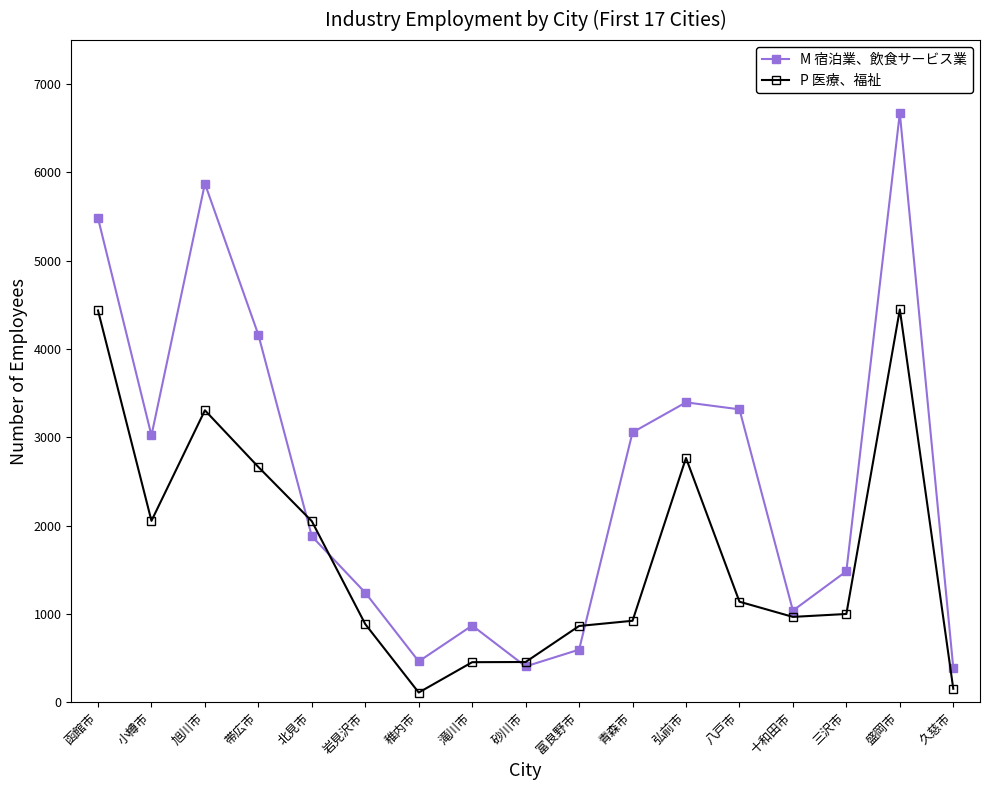

True or false: M 宿泊業、飲食サービス業 has more than 0 points higher than both neighbors.

True